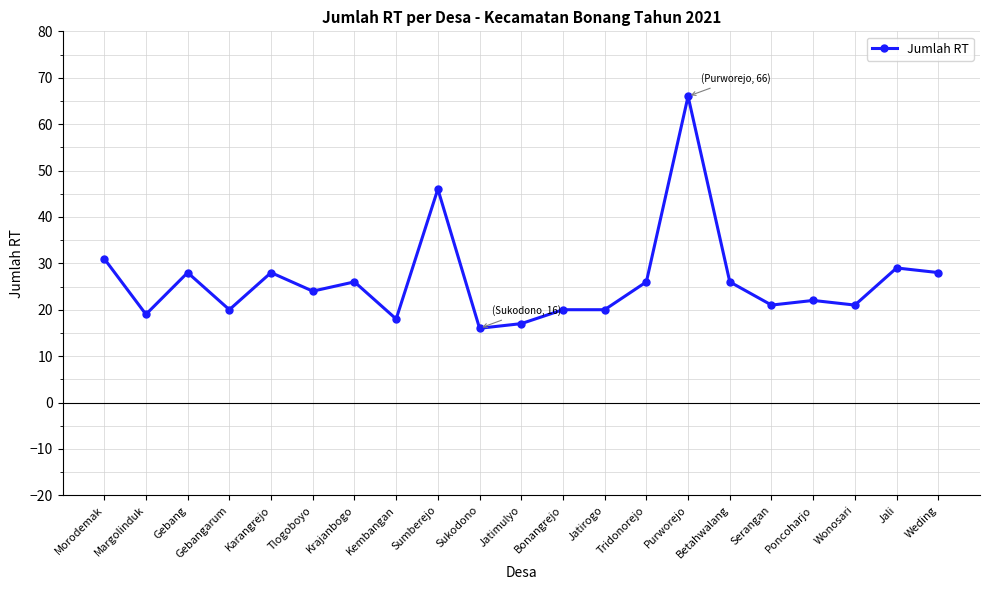

What is the approximate value at Sumberejo?

46